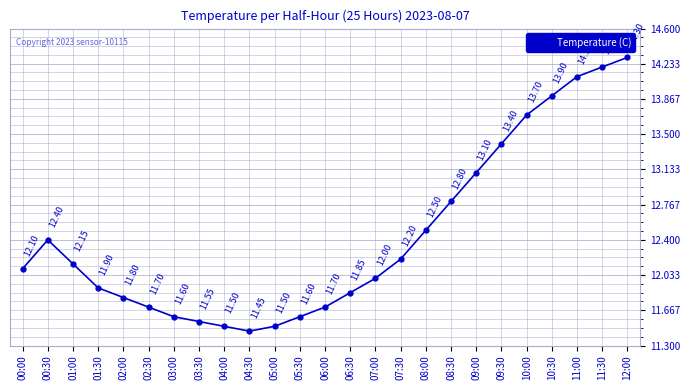

How many series are shown in this chart?

1